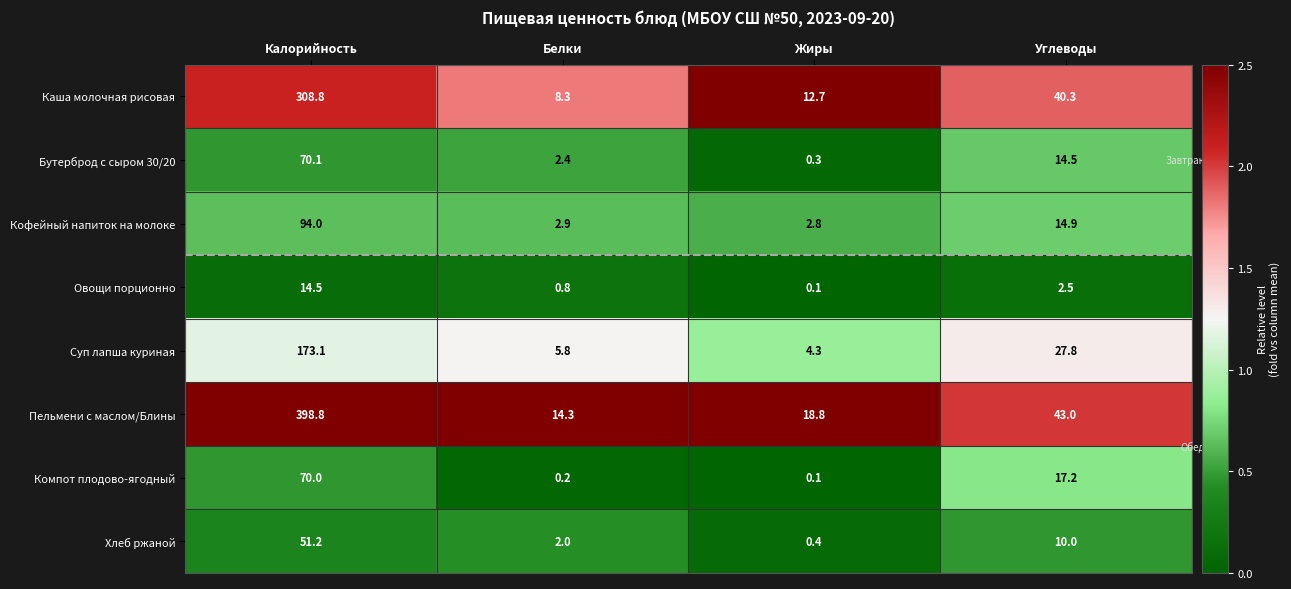

Read the Хлеб ржаной value at Калорийность.

51.2